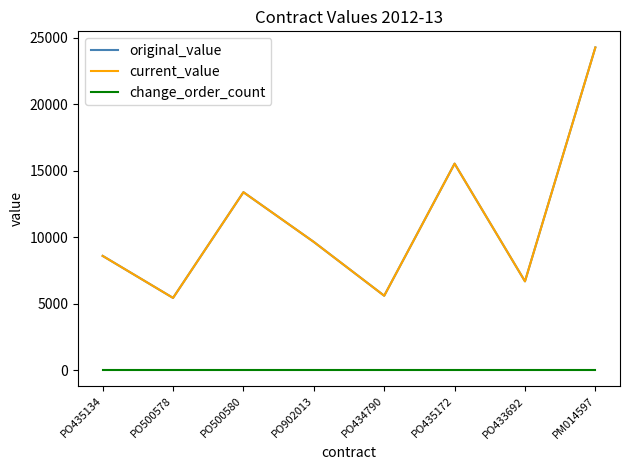

Reading right to left, list all the values displayed in this chart.

original_value: PM014597=24278.0	PO433692=6676.7	PO435172=15535.0	PO434790=5593.0	PO902013=9640.8	PO500580=13384.8	PO500578=5429.4	PO435134=8591.0
current_value: PM014597=24278.0	PO433692=6676.7	PO435172=15535.0	PO434790=5593.0	PO902013=9640.8	PO500580=13384.8	PO500578=5429.4	PO435134=8591.0
change_order_count: PM014597=0.0	PO433692=0.0	PO435172=0.0	PO434790=0.0	PO902013=0.0	PO500580=0.0	PO500578=0.0	PO435134=0.0